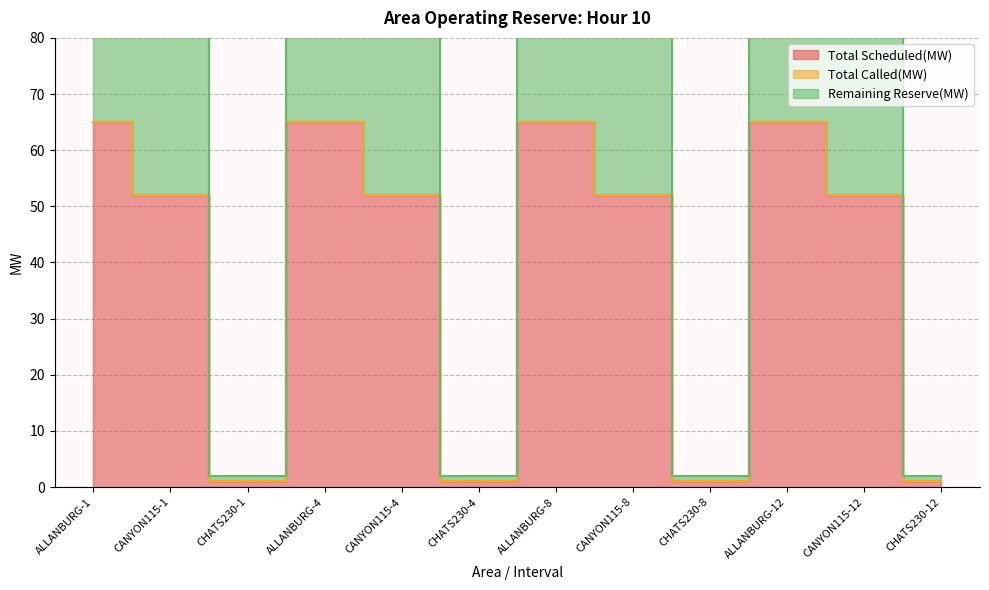

What is the greatest value displayed?

65